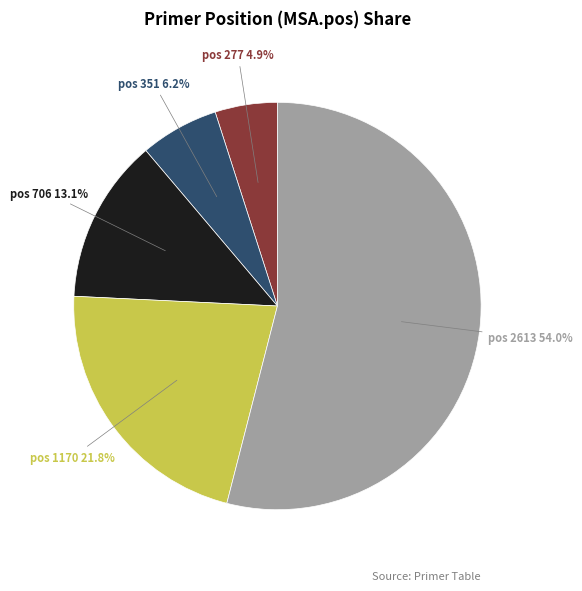

Is there a majority slice in this chart?

Yes